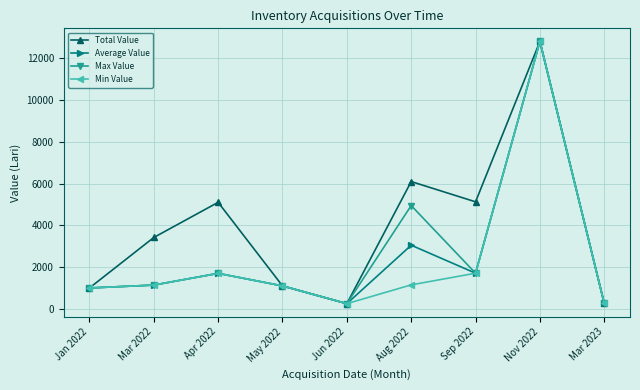

In Max Value, how many points are lower than both neighbors (excluding endpoints)?

2